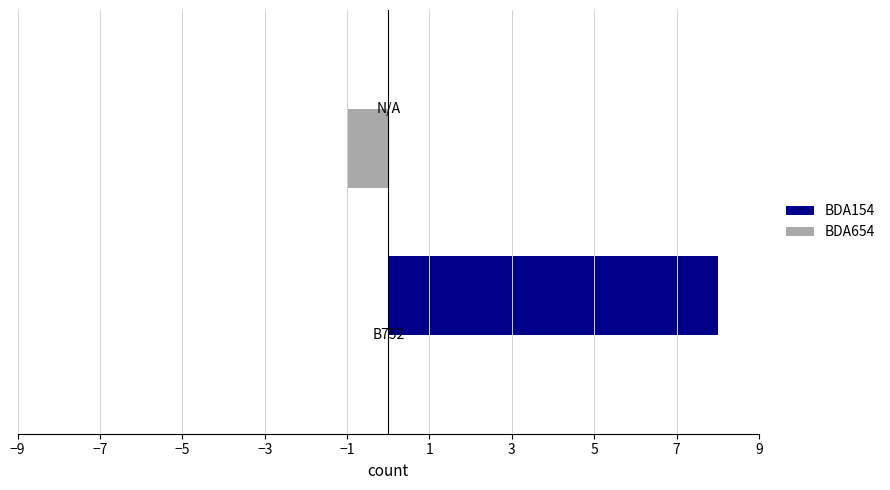

What is the maximum value for BDA154?

8